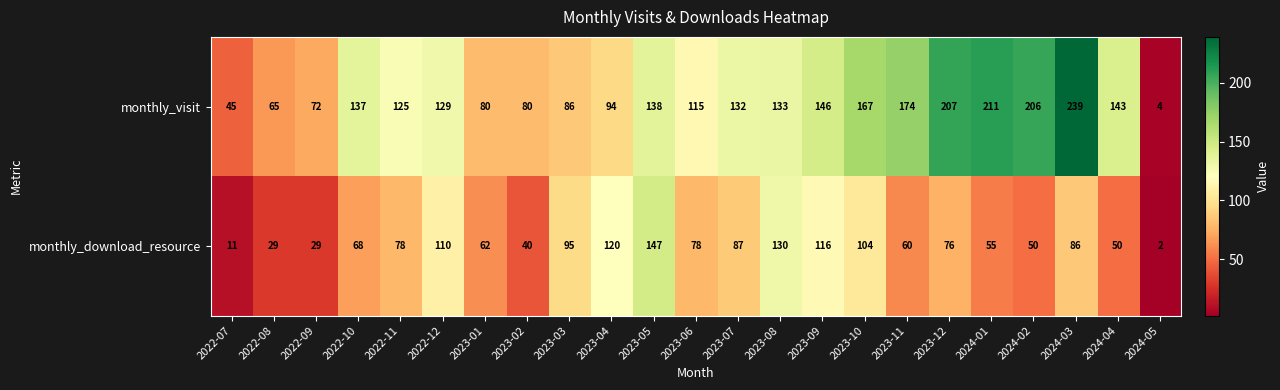

What is the total value across all series at 2023-04?

214